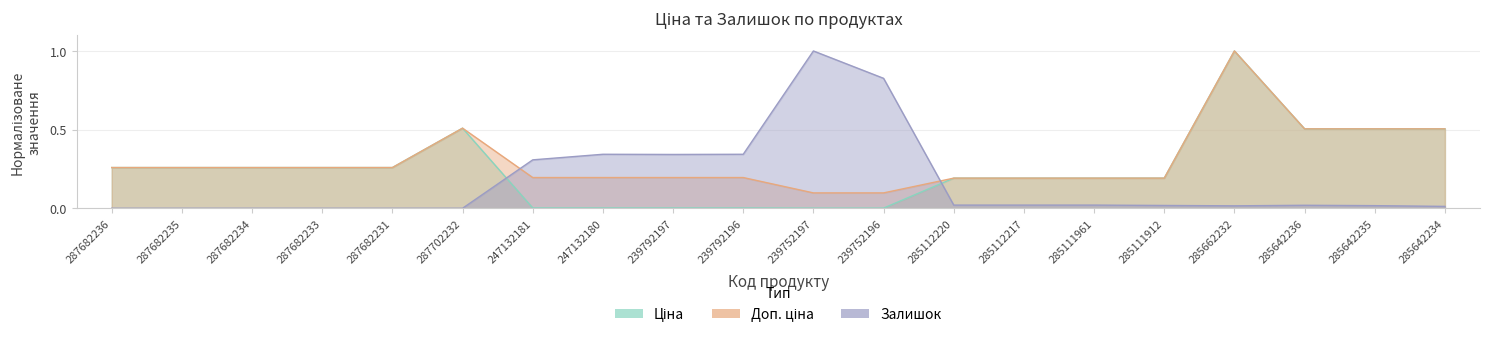

Reading right to left, list all the values displayed in this chart.

Ціна: 0.5	0.5	0.5	1.0	0.2	0.2	0.2	0.2	0.0	0.0	0.0	0.0	0.0	0.0	0.5	0.3	0.3	0.3	0.3	0.3
Доп. ціна: 0.5	0.5	0.5	1.0	0.2	0.2	0.2	0.2	0.1	0.1	0.2	0.2	0.2	0.2	0.5	0.3	0.3	0.3	0.3	0.3
Залишок: 0.0	0.0	0.0	0.0	0.0	0.0	0.0	0.0	0.8	1.0	0.3	0.3	0.3	0.3	0.0	0.0	0.0	0.0	0.0	0.0